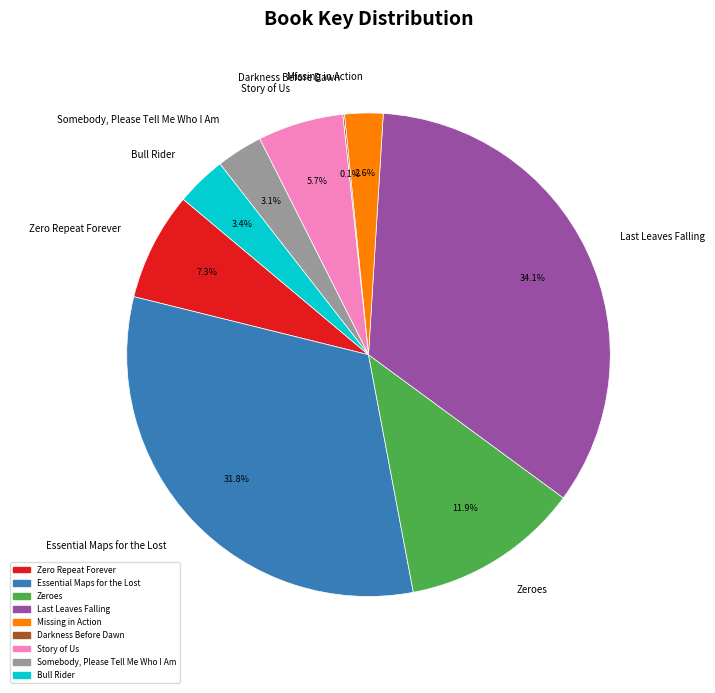

Does any single category account for the majority?

No